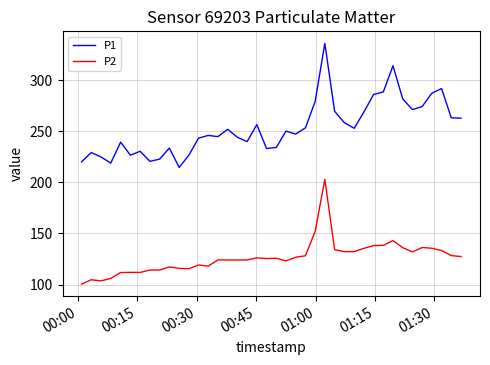

True or false: P1 and P2 cross at least once.

False